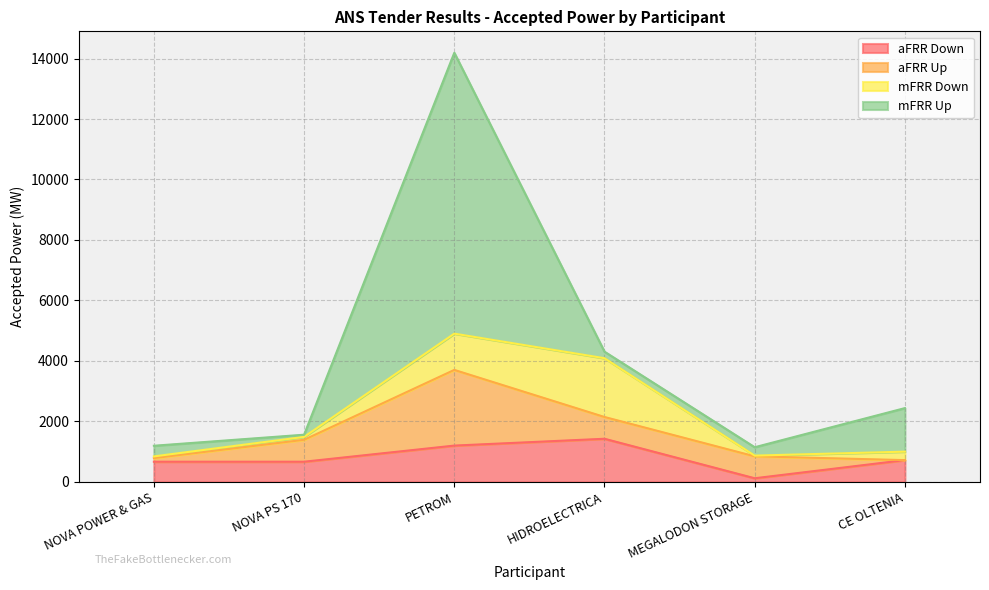

Which category has the lowest value in the mFRR Up series?

NOVA PS 170